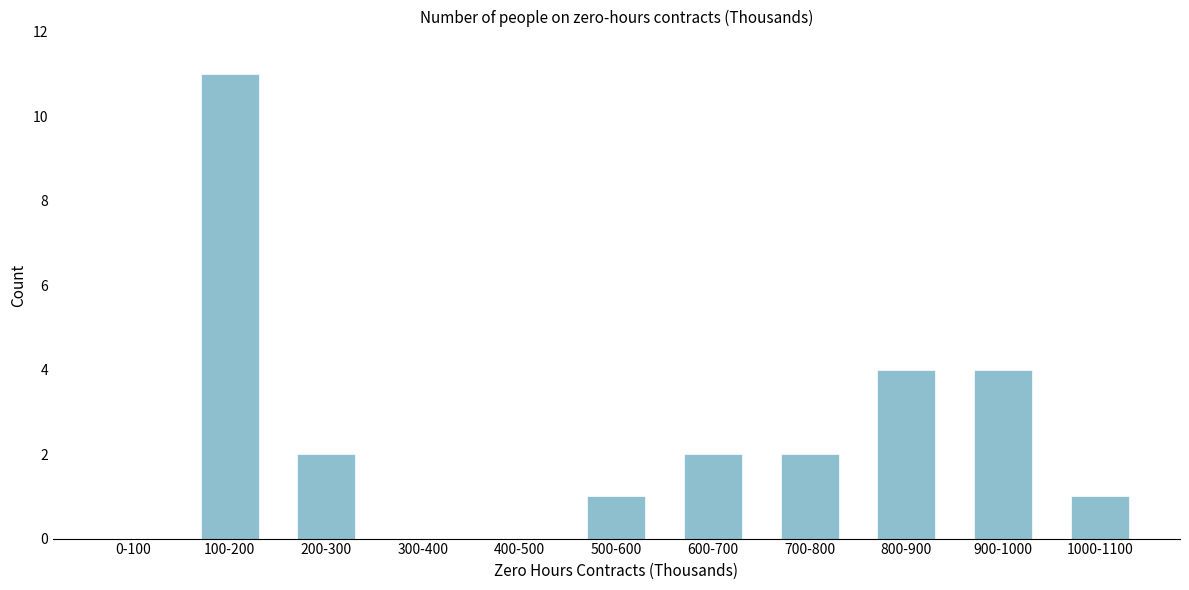

Reading left to right, extract all data points from this chart.

0-100=0	100-200=11	200-300=2	300-400=0	400-500=0	500-600=1	600-700=2	700-800=2	800-900=4	900-1000=4	1000-1100=1